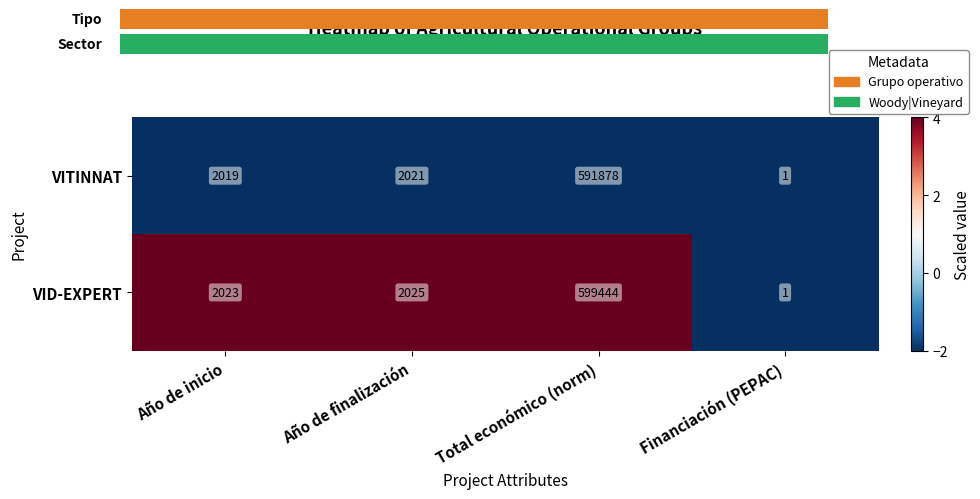

What is the sum of the VID-EXPERT values at Año de inicio and Financiación (PEPAC)?

2024